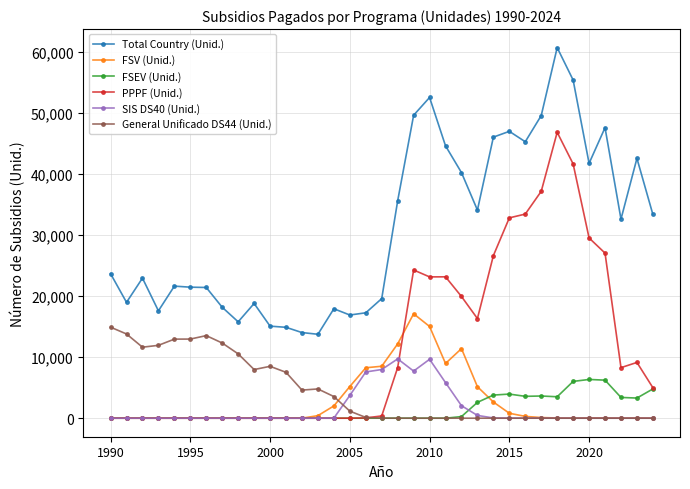

True or false: SIS DS40 (Unid.) has more than 1 points higher than both neighbors.

True